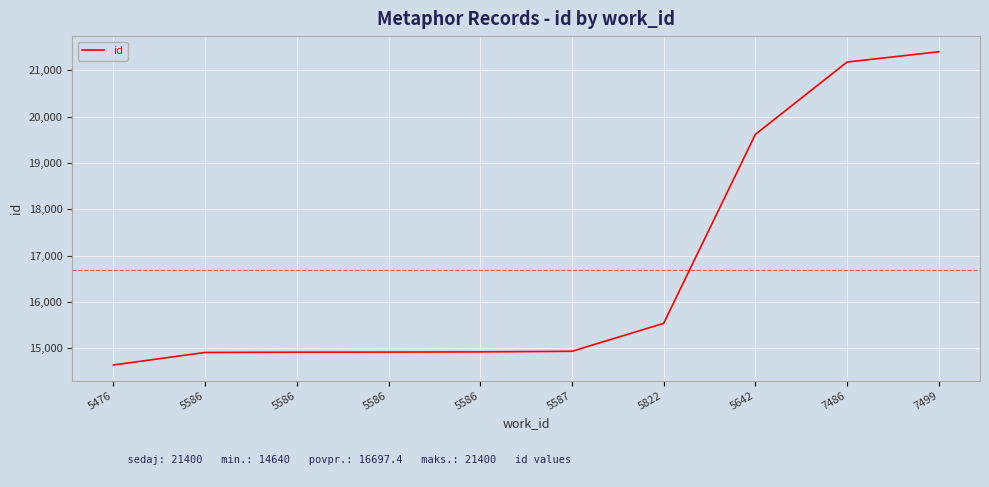

Which label corresponds to the largest value in the chart?

7499